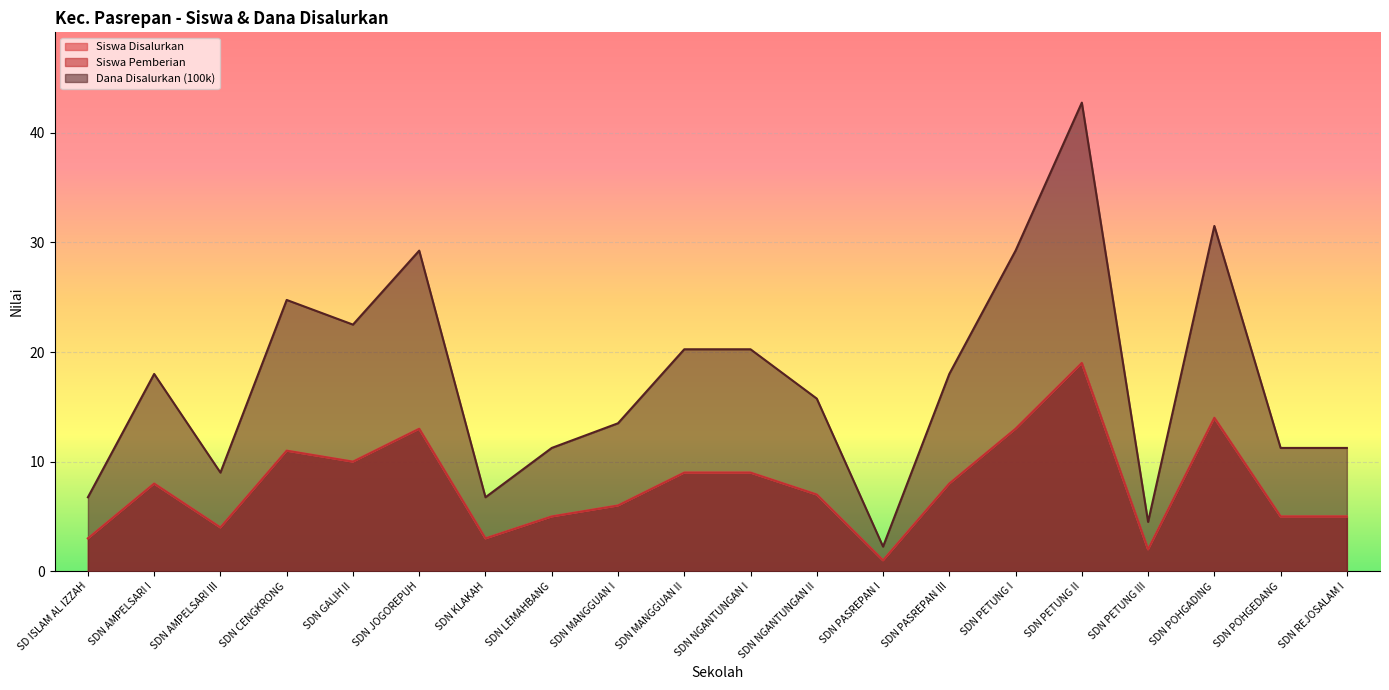

How many data points does each series have?

20